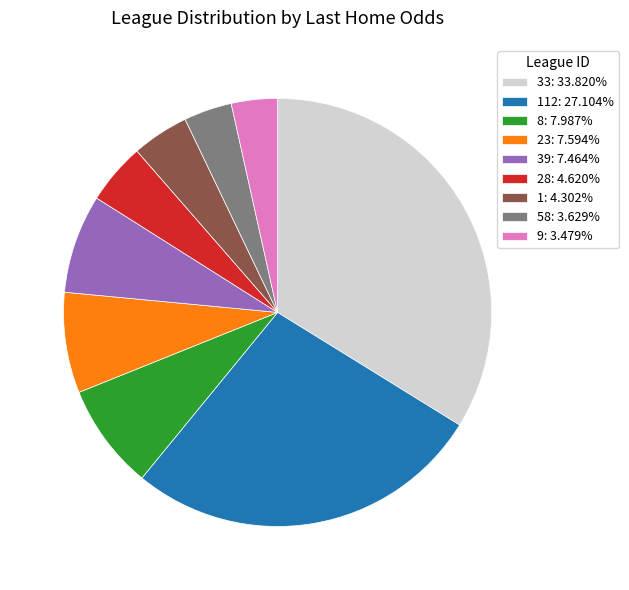

Approximately how many times larger is the value at 33: 33.820% compared to 28: 4.620%?

7.3